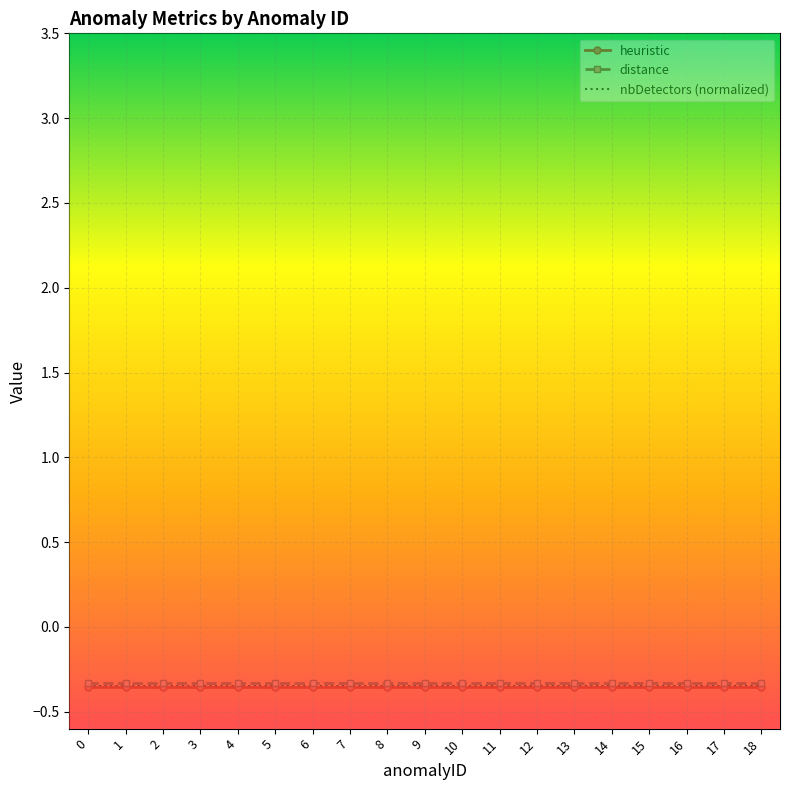

What is the total value across all series at 13?

-1.0